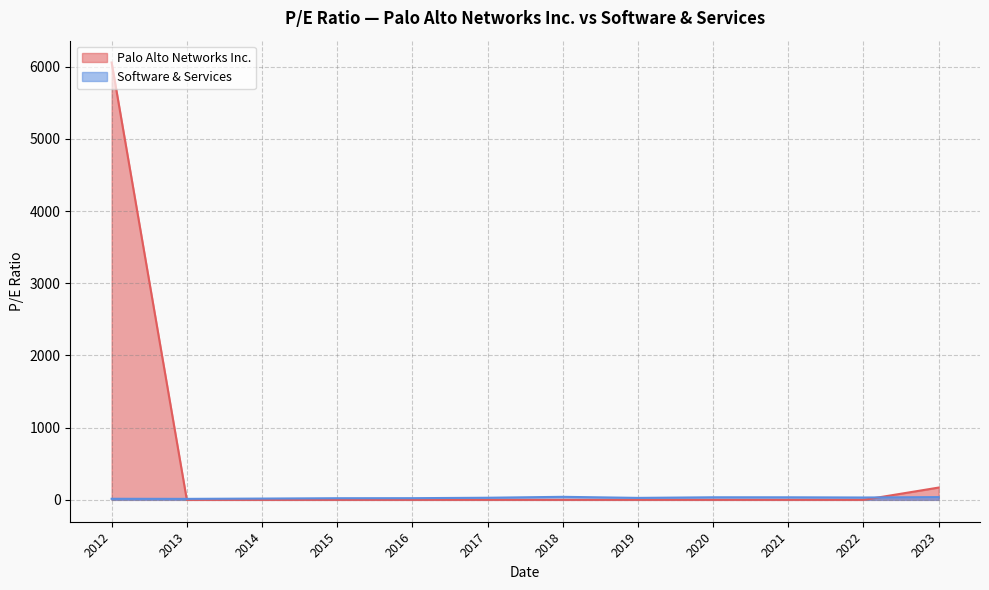

Which category has the highest value across all series?

2012-10-04